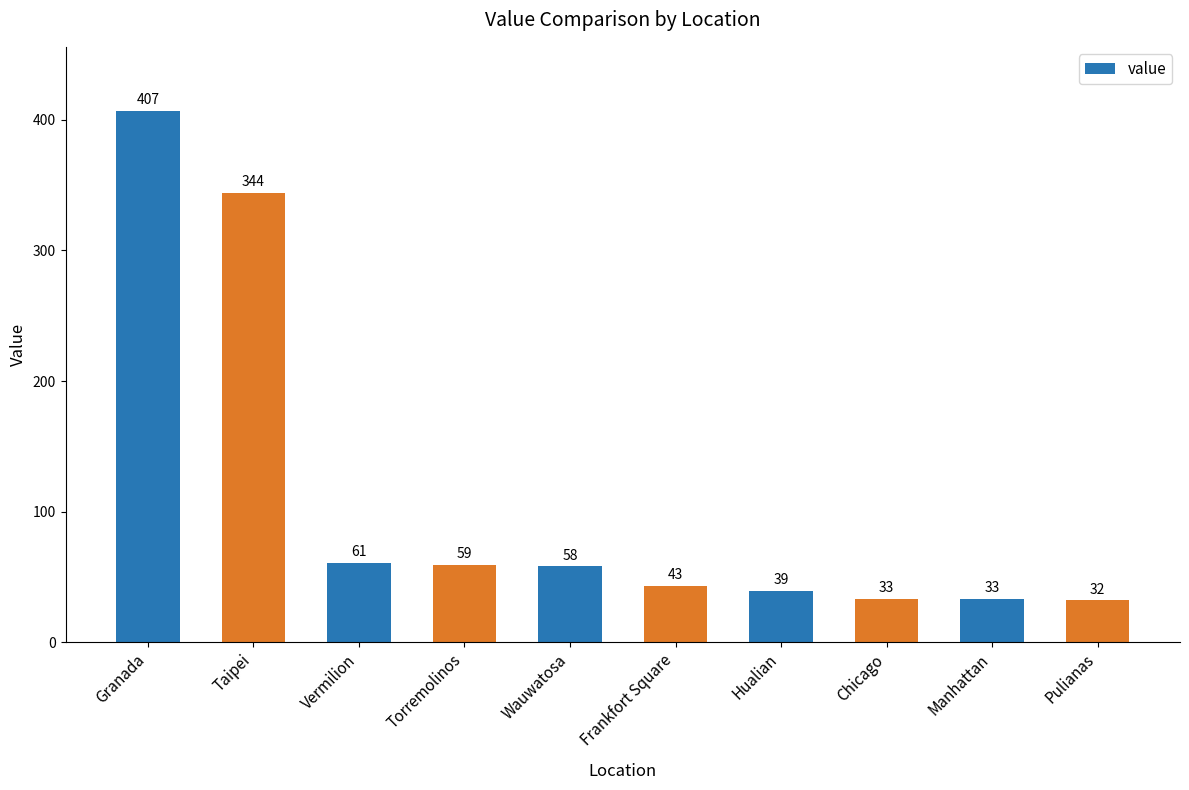

What is the difference between the second highest and minimum values?

312